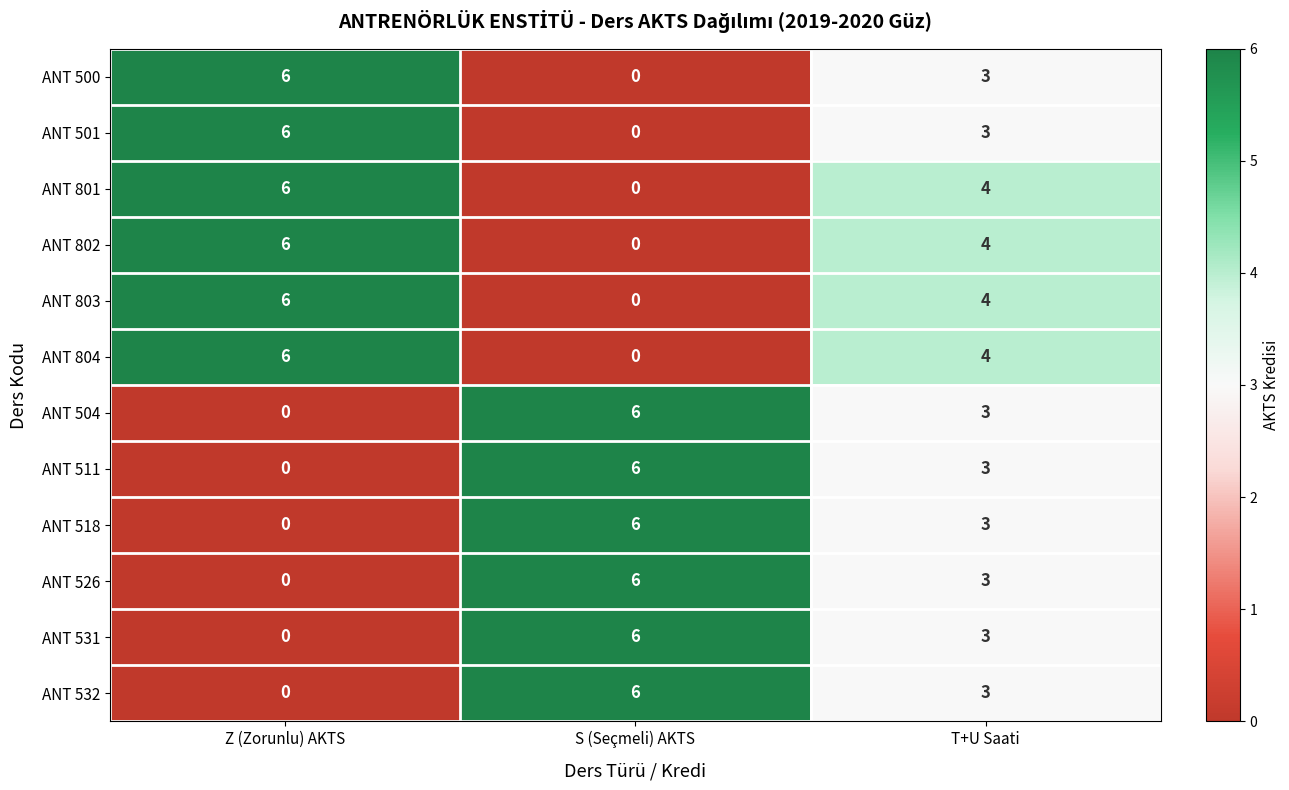

What is the difference between the highest and lowest values at T+U Saati?

1